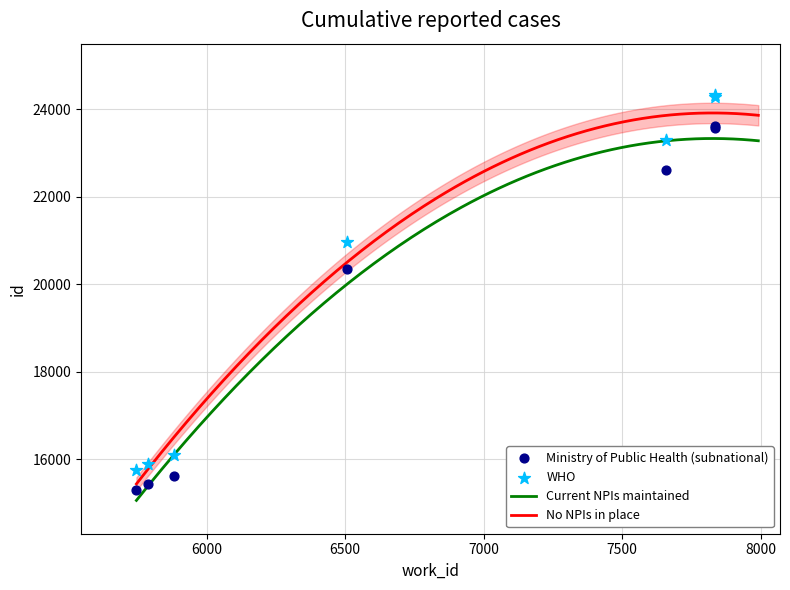

What is the change in value from 6506 to 7835?

+3260